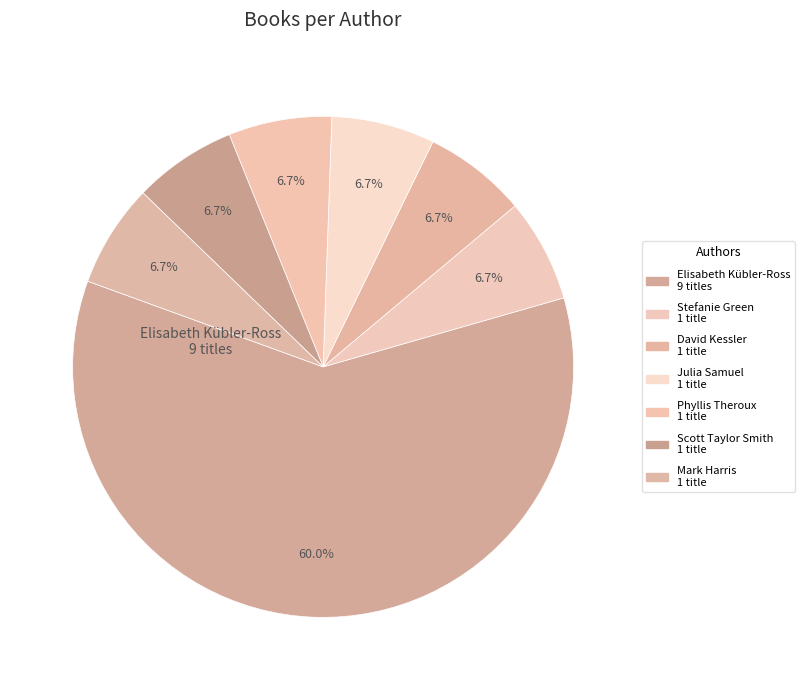

Is the sum of Julia Samuel and Stefanie Green greater than half?

No